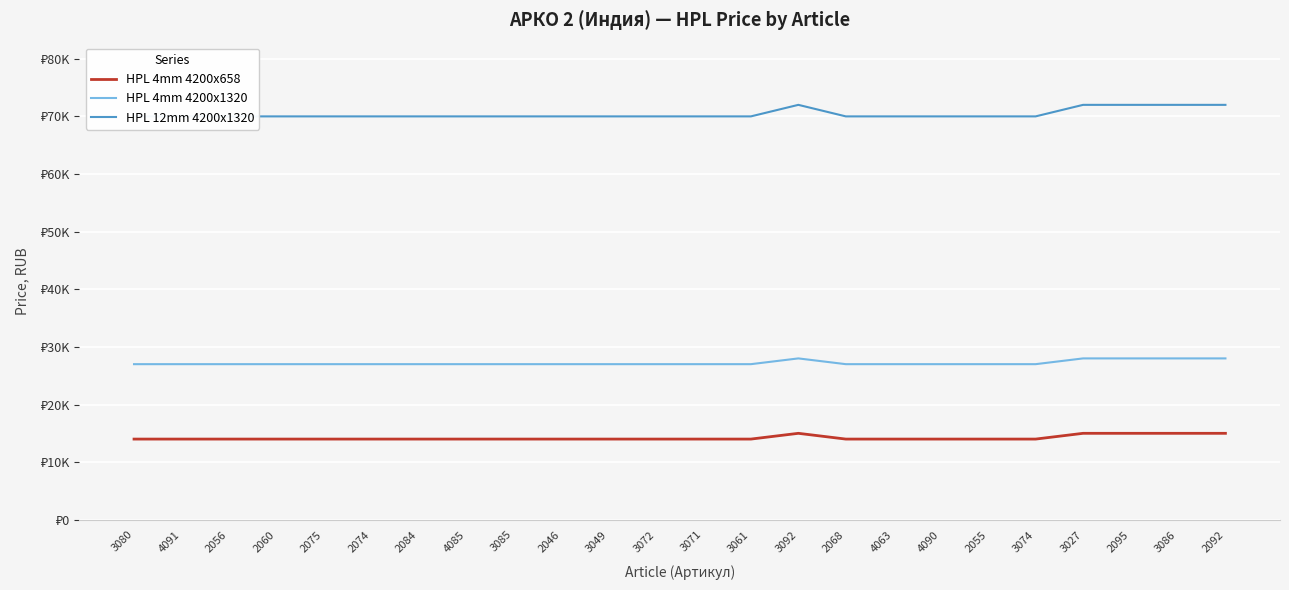

What position from the right is 2092?

1